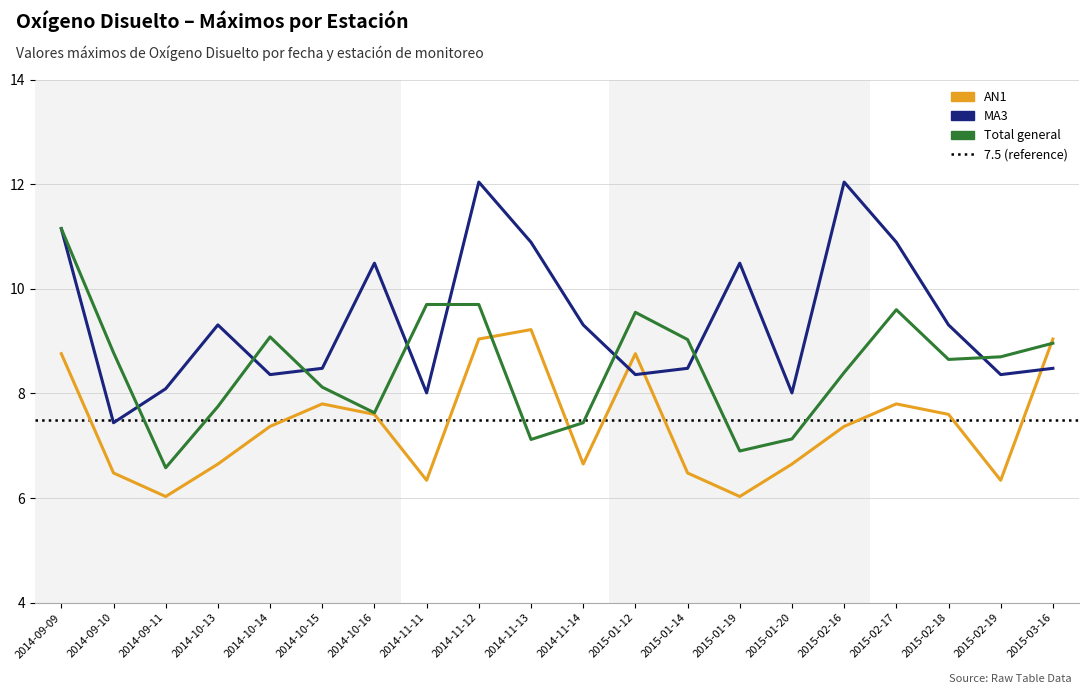

At which category is the sum across all series the highest?

2014-09-09